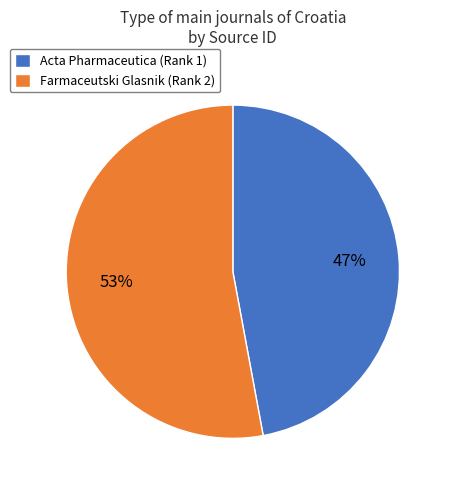

True or false: Acta Pharmaceutica (Rank 1) accounts for 56% of the total.

False